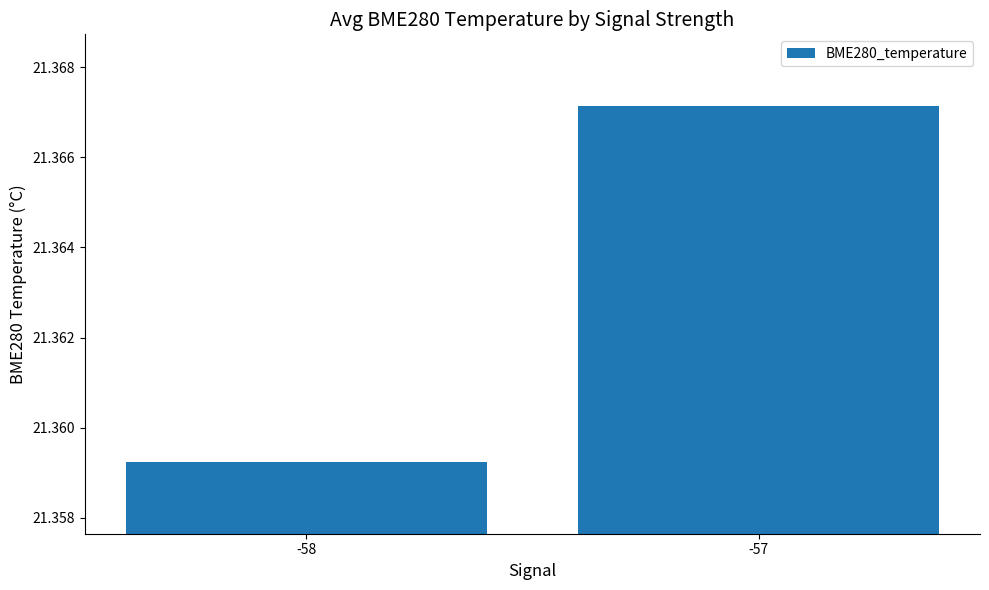

Does the chart contain any negative values?

No